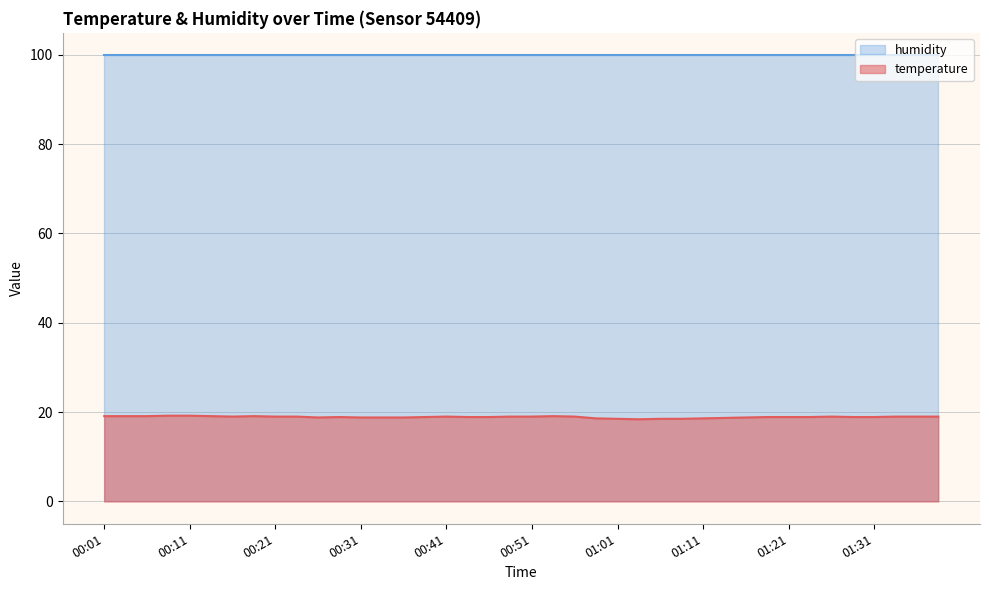

Which category has the highest value across all series?

00:09